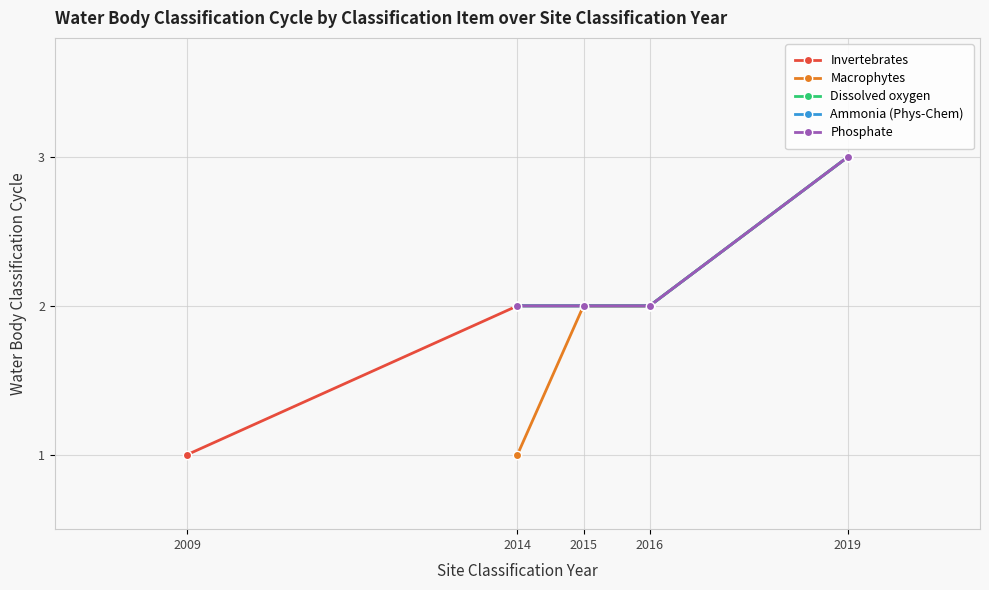

Reading left to right, list all the values displayed in this chart.

Invertebrates: 1	2	2	2
Macrophytes: 1	2	2	3
Dissolved oxygen: 2	2	2	3
Ammonia (Phys-Chem): 2	2	2	3
Phosphate: 2	2	2	3